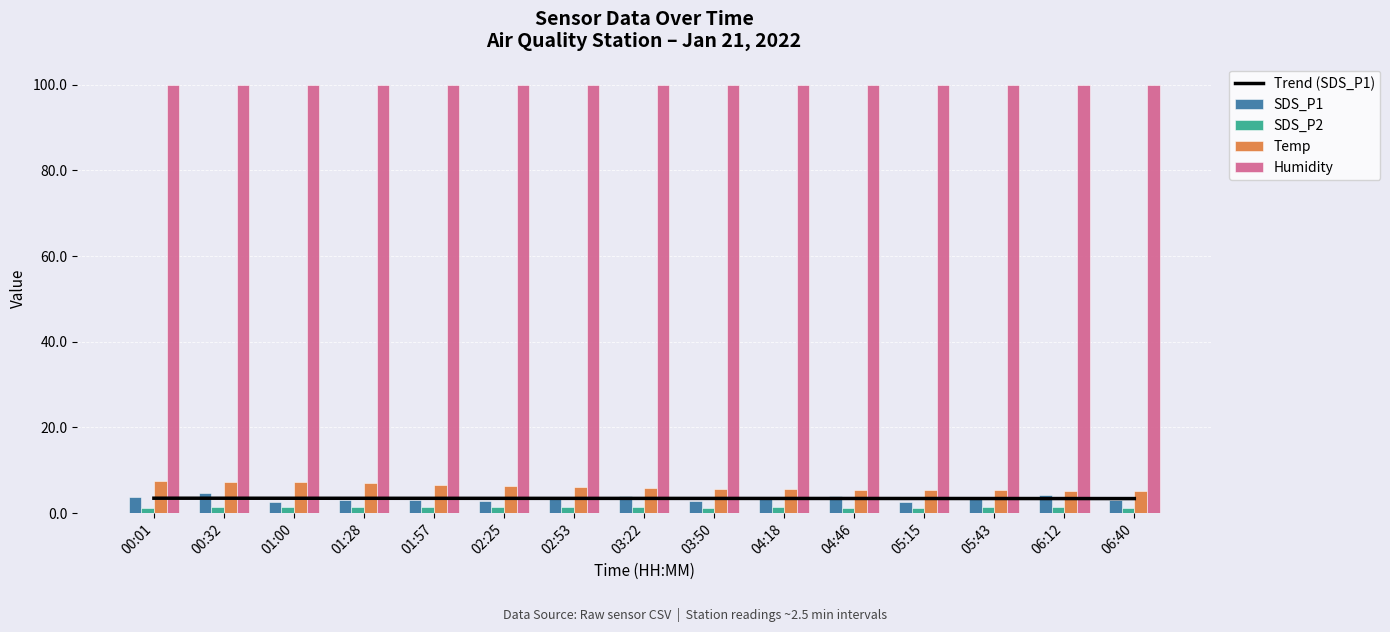

Reading right to left, list all the values displayed in this chart.

Trend (SDS_P1): 06:40=3.4	06:12=3.4	05:43=3.4	05:15=3.4	04:46=3.4	04:18=3.4	03:50=3.4	03:22=3.4	02:53=3.5	02:25=3.5	01:57=3.5	01:28=3.5	01:00=3.5	00:32=3.5	00:01=3.5
SDS_P1: 06:40=3.1	06:12=4.2	05:43=3.8	05:15=2.6	04:46=4.0	04:18=3.3	03:50=2.8	03:22=4.1	02:53=3.5	02:25=2.9	01:57=3.1	01:28=3.1	01:00=2.7	00:32=4.8	00:01=3.8
SDS_P2: 06:40=1.3	06:12=1.5	05:43=1.5	05:15=1.2	04:46=1.3	04:18=1.4	03:50=1.3	03:22=1.4	02:53=1.5	02:25=1.3	01:57=1.4	01:28=1.5	01:00=1.4	00:32=1.4	00:01=1.3
Temp: 06:40=5.1	06:12=5.2	05:43=5.3	05:15=5.4	04:46=5.5	04:18=5.6	03:50=5.7	03:22=5.9	02:53=6.1	02:25=6.3	01:57=6.5	01:28=7.0	01:00=7.2	00:32=7.3	00:01=7.4
Humidity: 06:40=99.9	06:12=99.9	05:43=99.9	05:15=99.9	04:46=99.9	04:18=99.9	03:50=99.9	03:22=99.9	02:53=99.9	02:25=99.9	01:57=99.9	01:28=99.9	01:00=99.9	00:32=99.9	00:01=99.9